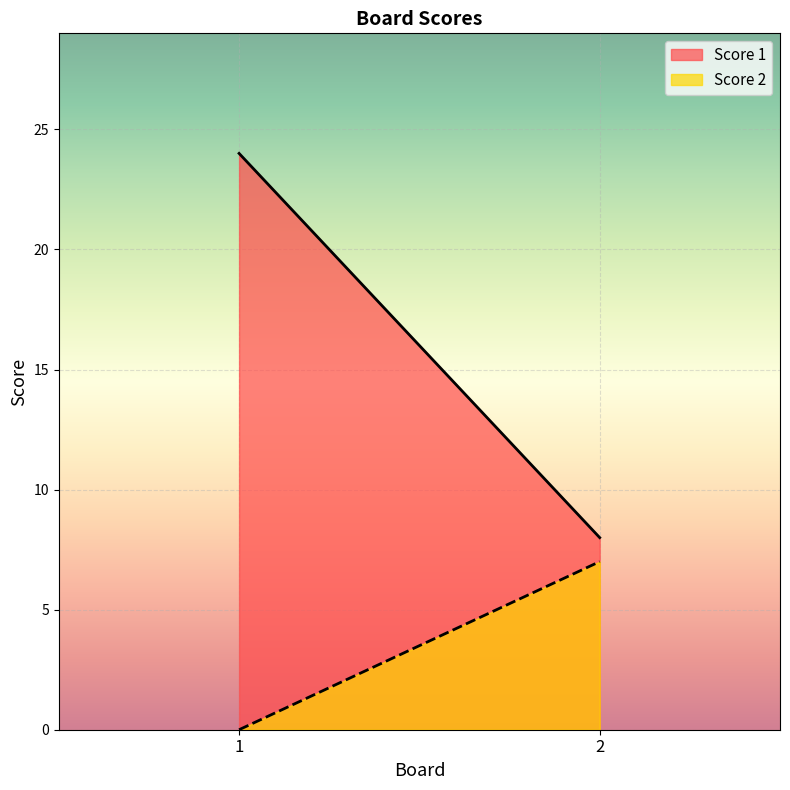

Reading left to right, what are all the values shown in this chart?

Score 1: 24	8
Score 2: 0	7